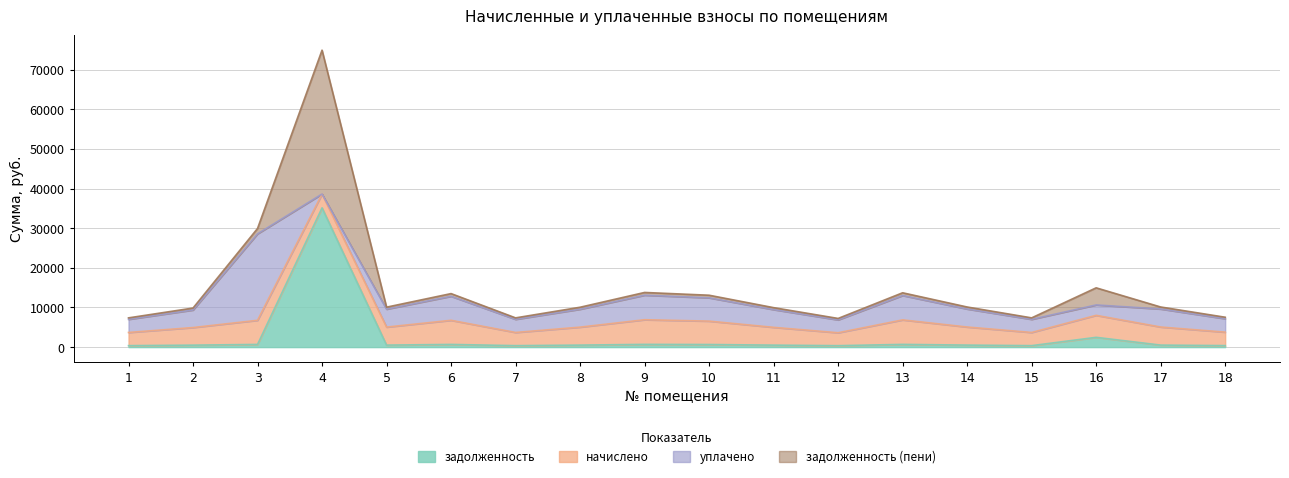

What are all the series names shown in the legend?

задолженность, начислено, уплачено, задолженность (пени)